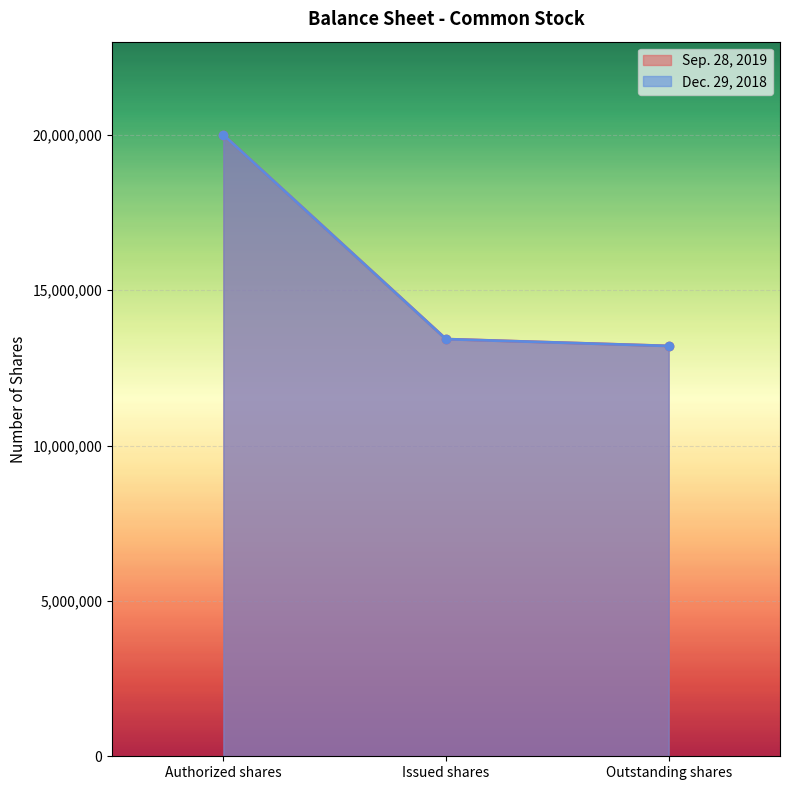

How many values in the Dec. 29, 2018 series are below 13425992?

1